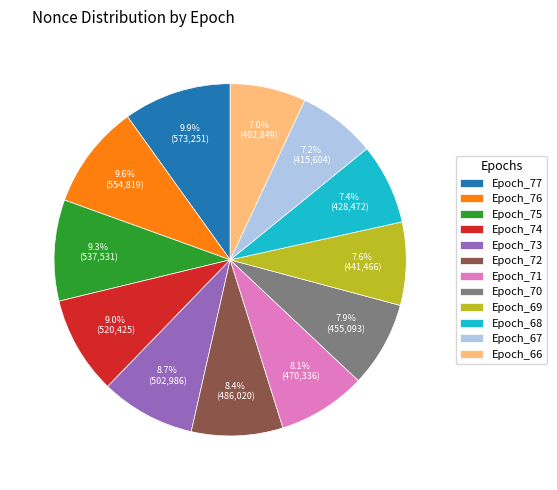

Approximately how many times larger is the value at Epoch_66 compared to Epoch_77?

0.7